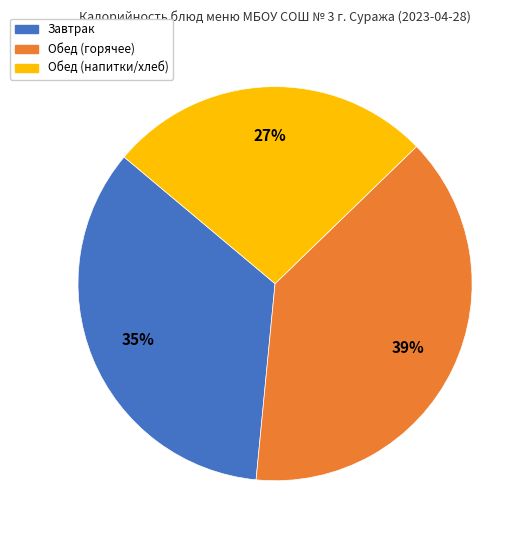

To the nearest percent, what percentage of the pie is Обед (горячее)?

39%